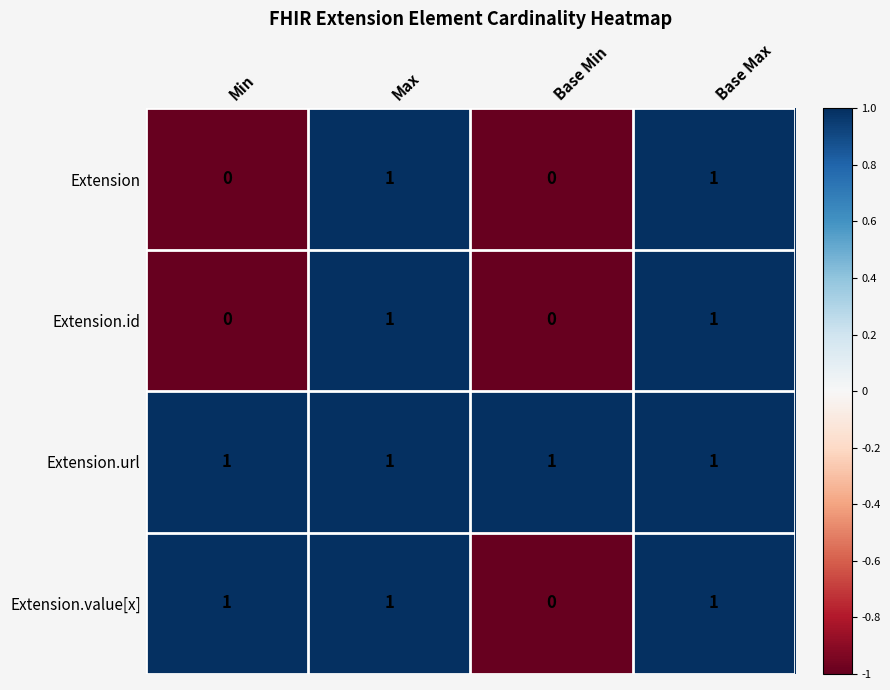

True or false: Extension.id has a value of 1 at Base Max.

True